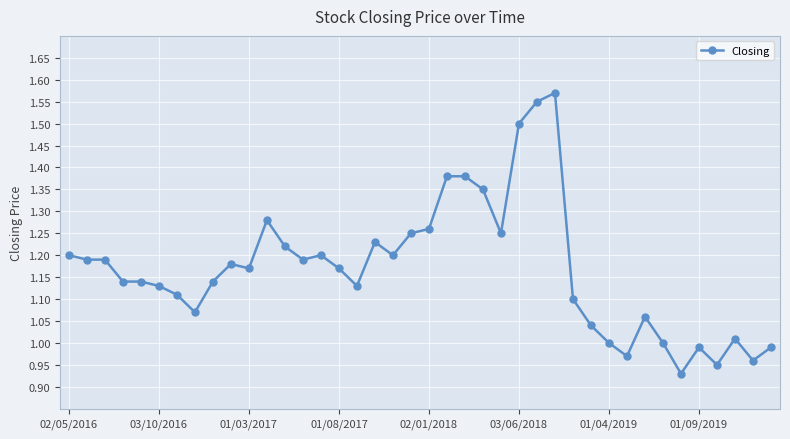

True or false: the data has more than 0 interior local peaks.

True